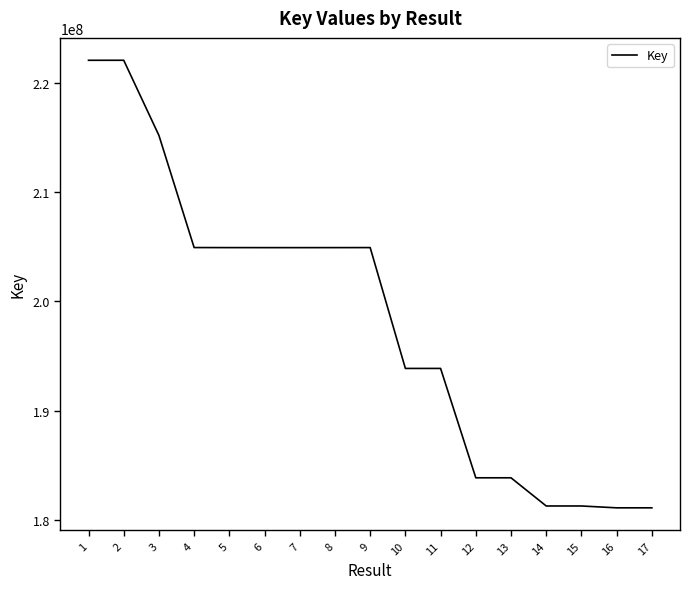

What is the ratio of the value at 15 to the value at 7?

0.9